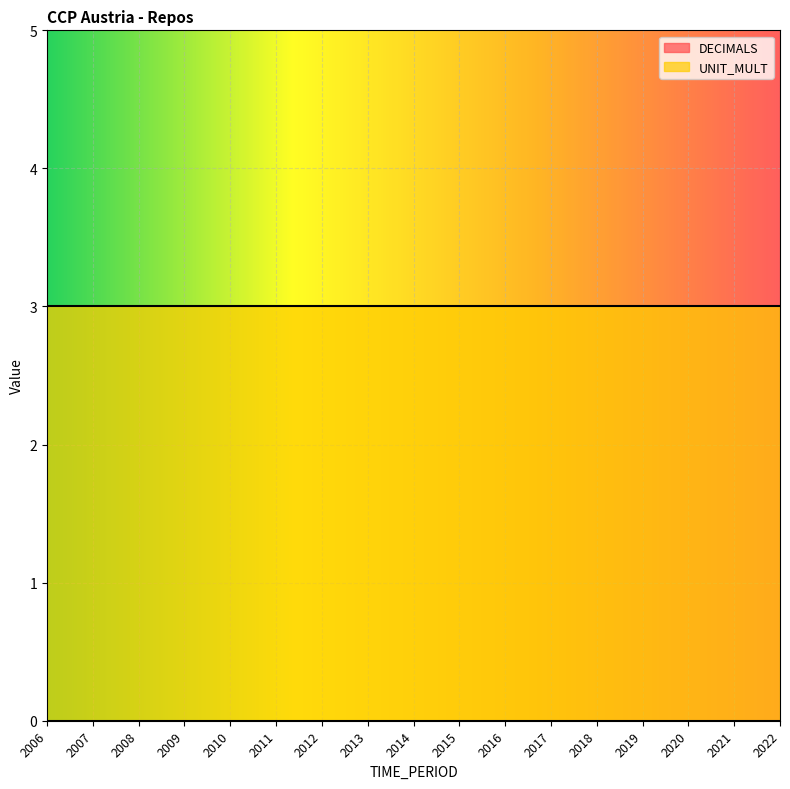

What is the maximum value shown in the chart?

3